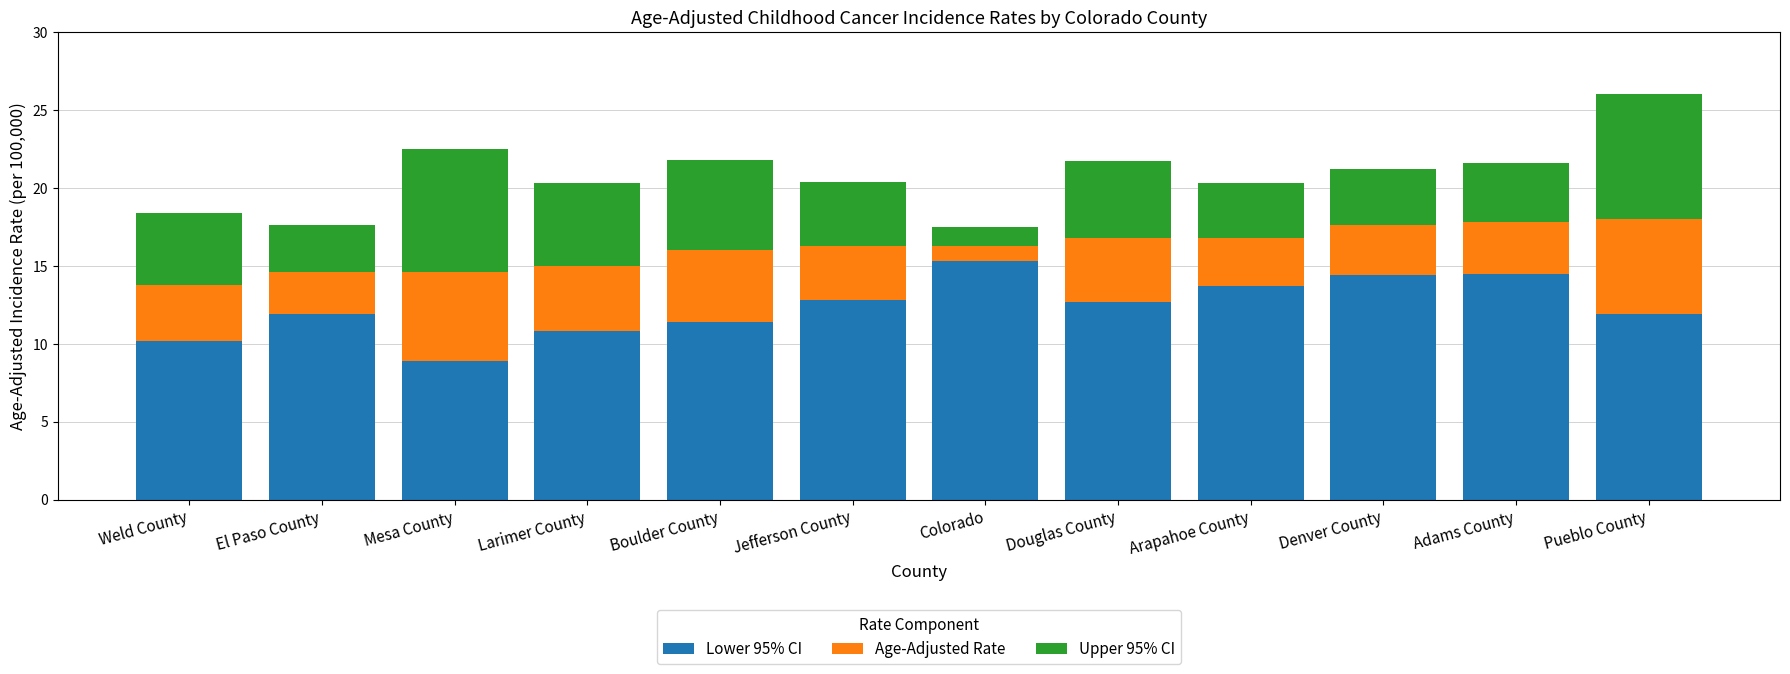

What is the approximate value of Lower 95% CI at Arapahoe County?

13.7